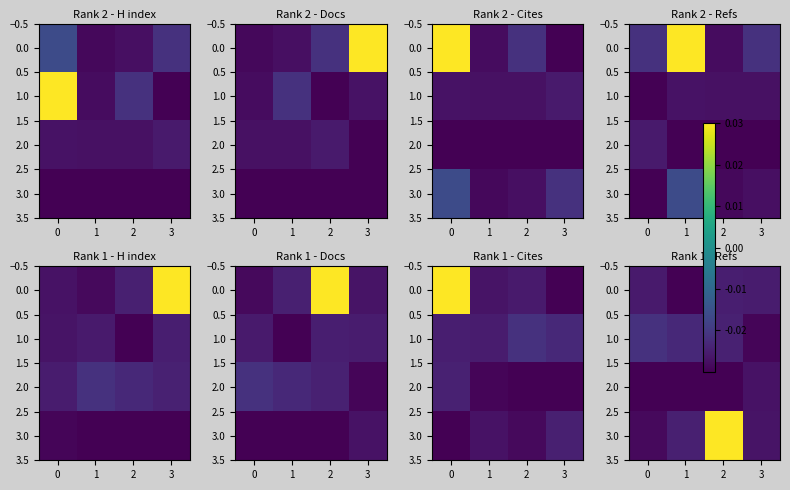

Which series changed the most between 0 and 3?

1.0